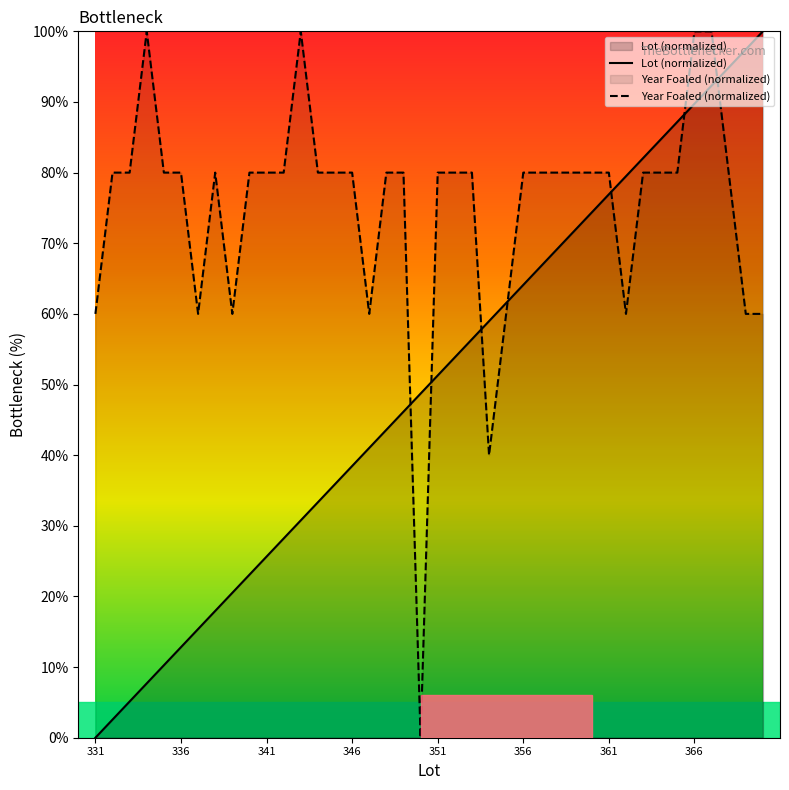

What is the difference between the highest and lowest values at 341?

54.4